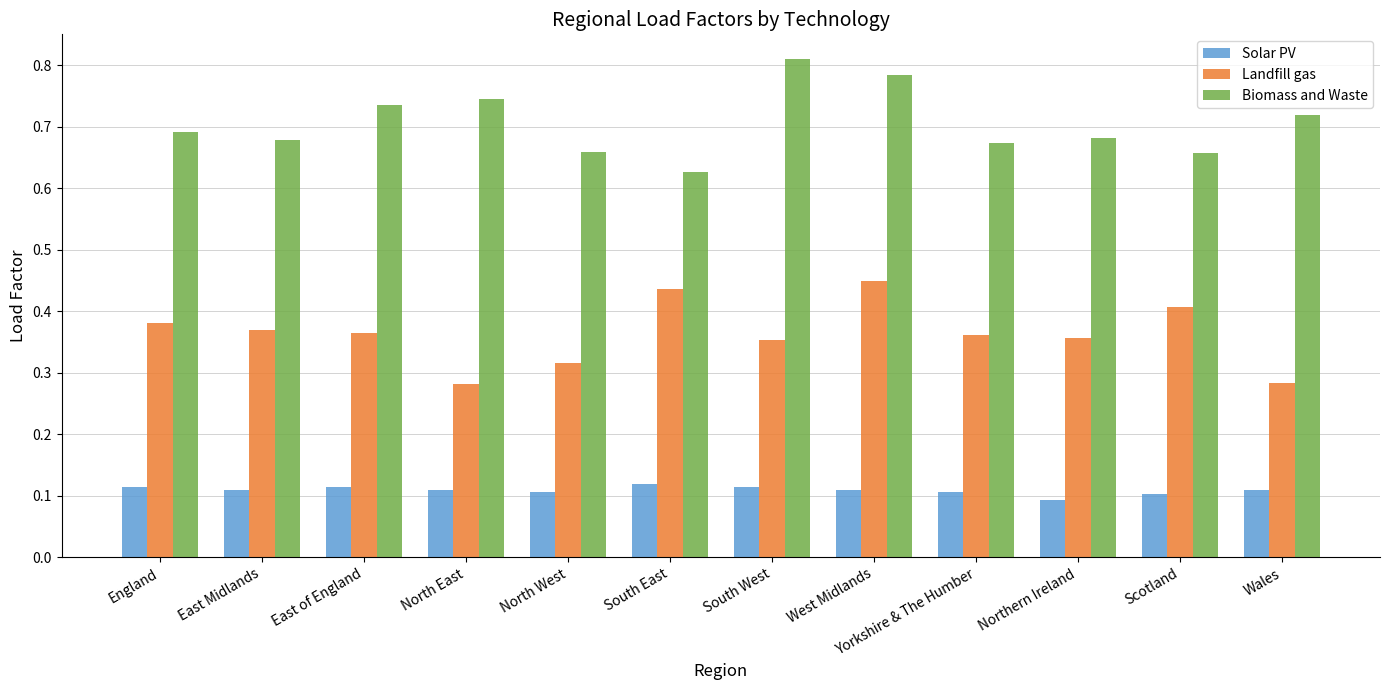

Rank the series by their average value, from highest to lowest.

Biomass and Waste, Landfill gas, Solar PV